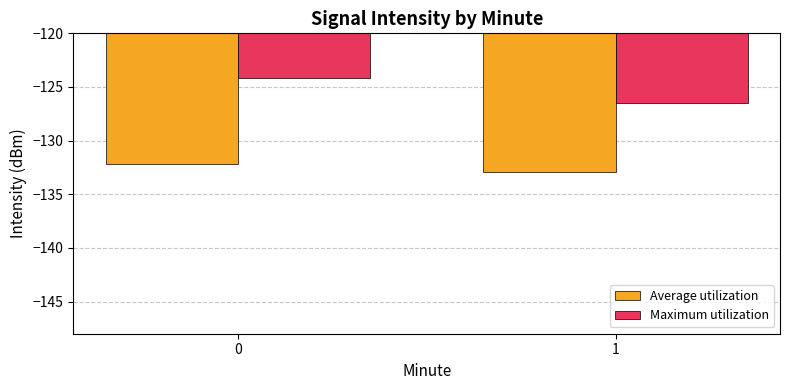

What is the approximate value of Maximum utilization at 0?

-124.2